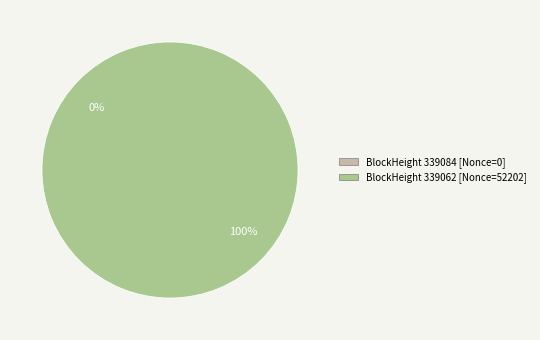

Is it true that 339084 (Nonce=0) is 7% of the pie?

False